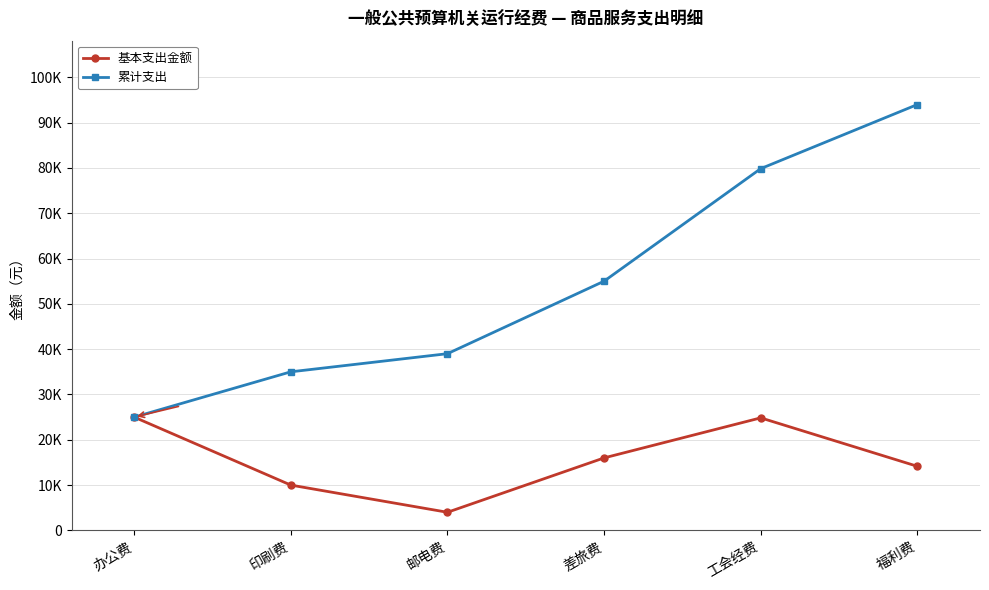

What is the label of the 3rd point from the left?

邮电费